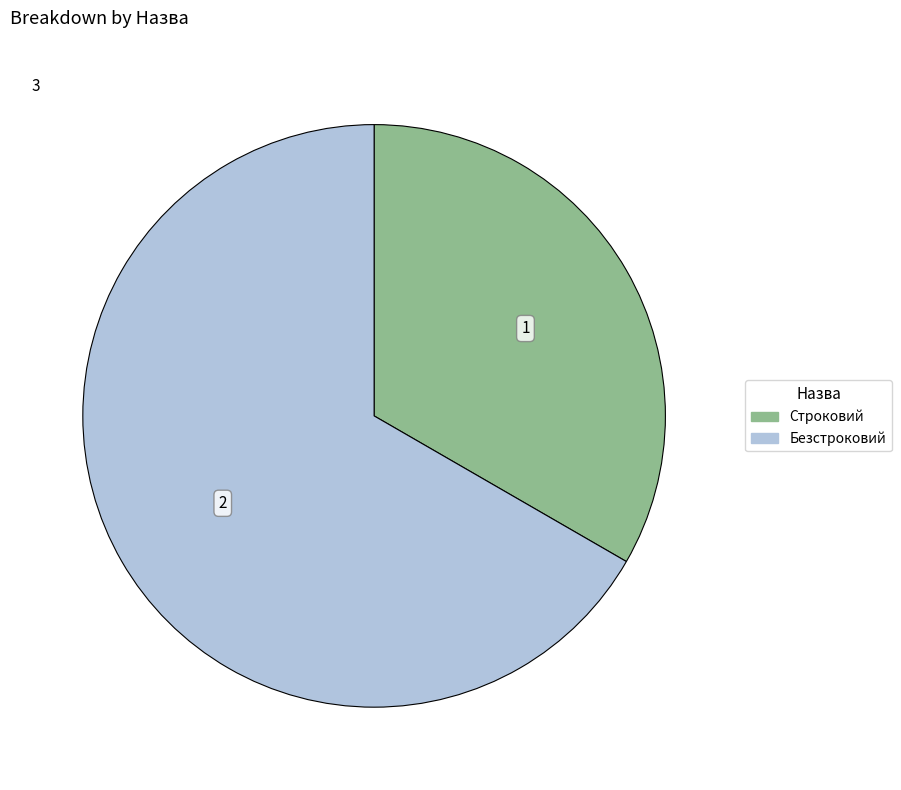

Is it true that Безстроковий is 67% of the pie?

True